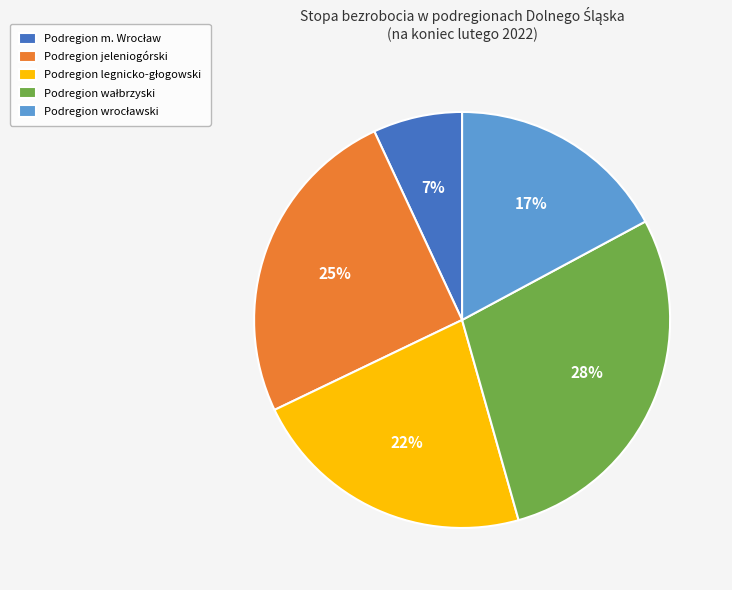

Count the number of slices in the pie.

5